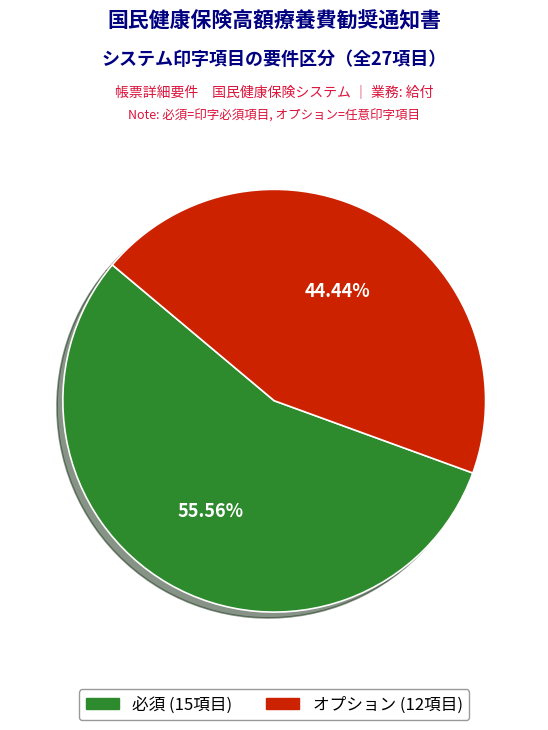

Does any single category account for the majority?

Yes